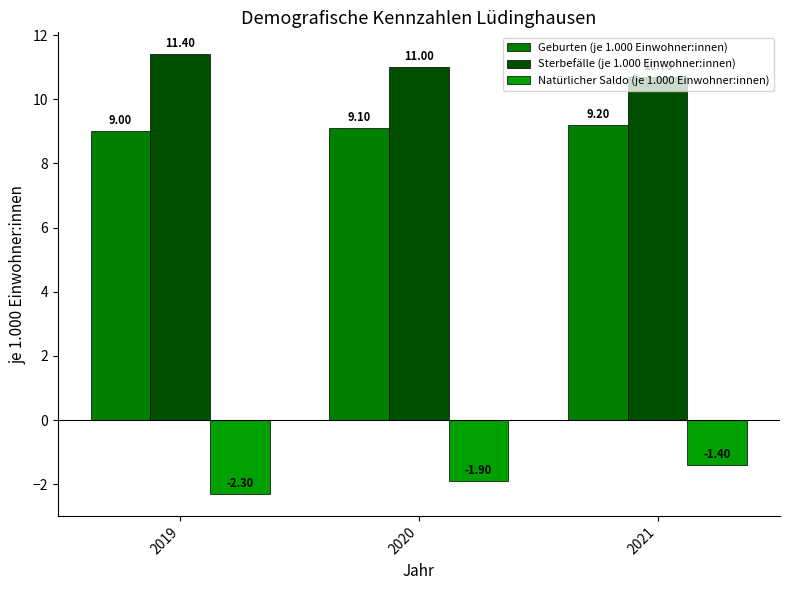

Rank the series at 2020 from highest to lowest value.

Sterbefälle (je 1.000 Einwohner:innen), Geburten (je 1.000 Einwohner:innen), Natürlicher Saldo (je 1.000 Einwohner:innen)